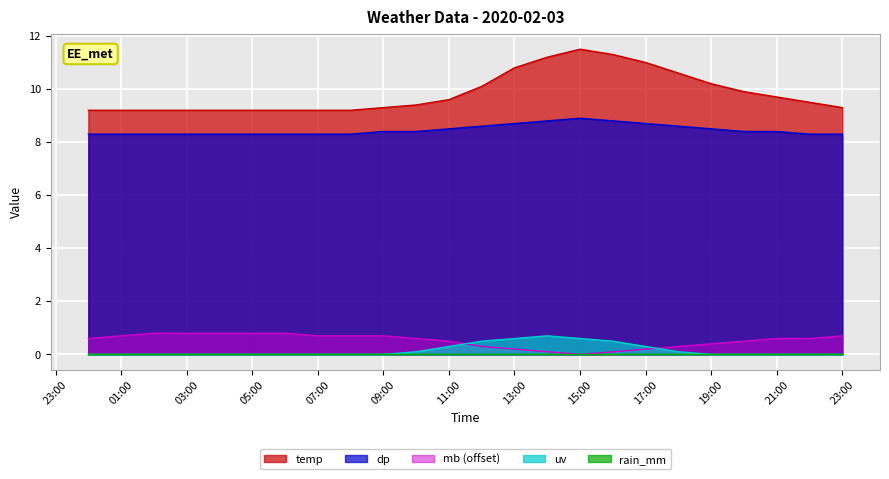

What is the difference between the second highest and minimum values in the temp series?

2.1